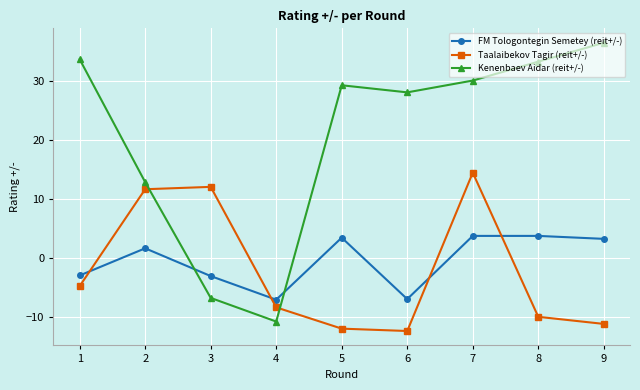

What are all the series names shown in the legend?

FM Tologontegin Semetey (reit+/-), Taalaibekov Tagir (reit+/-), Kenenbaev Aidar (reit+/-)